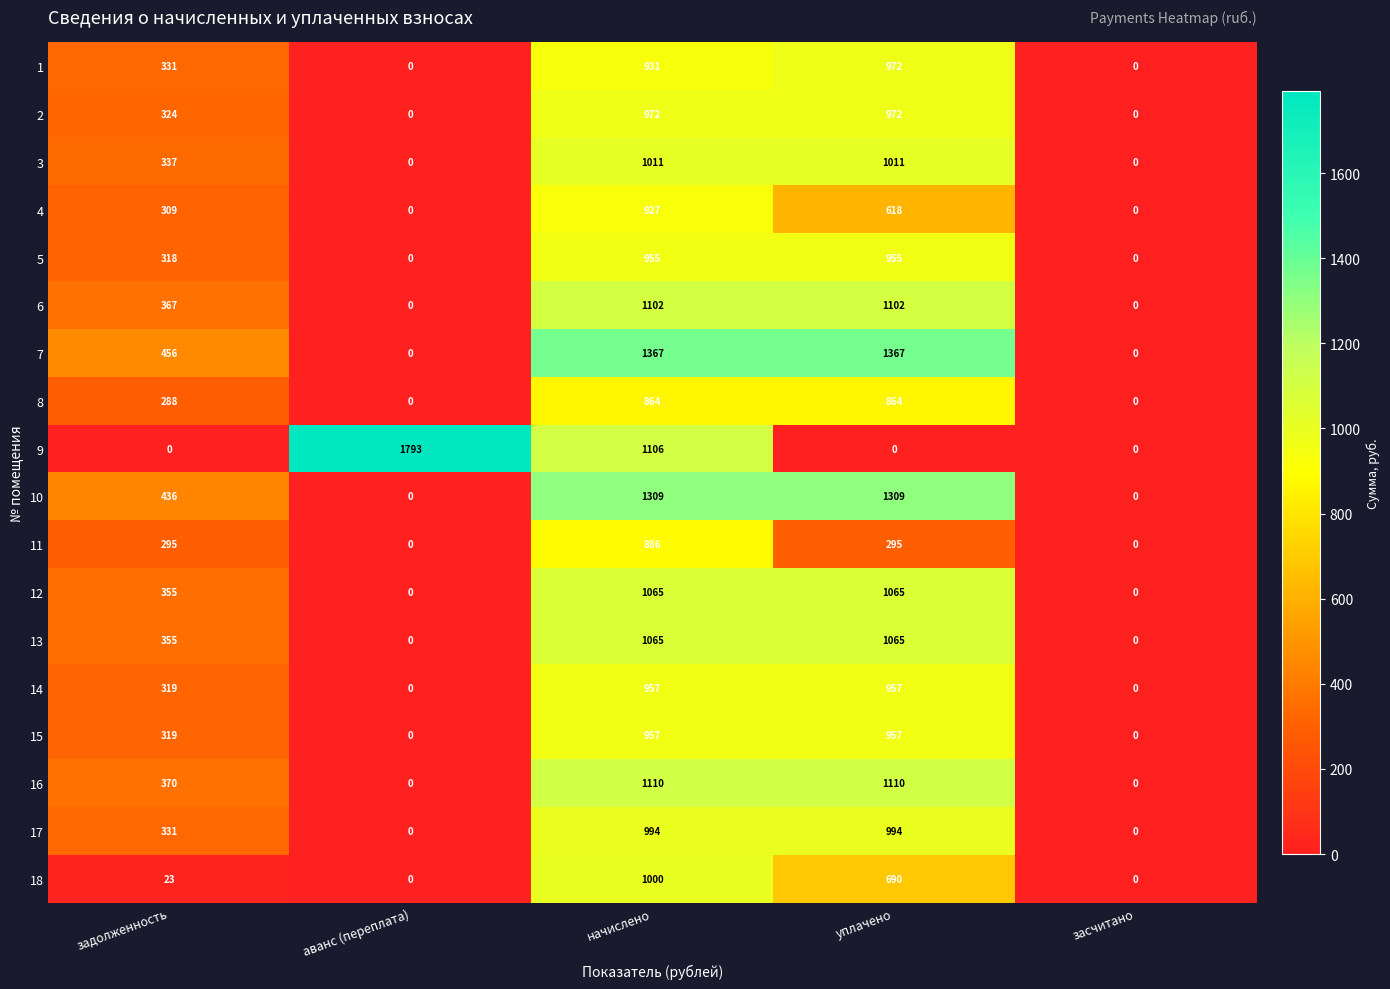

What is the difference between the highest and lowest values at задолженность?

456